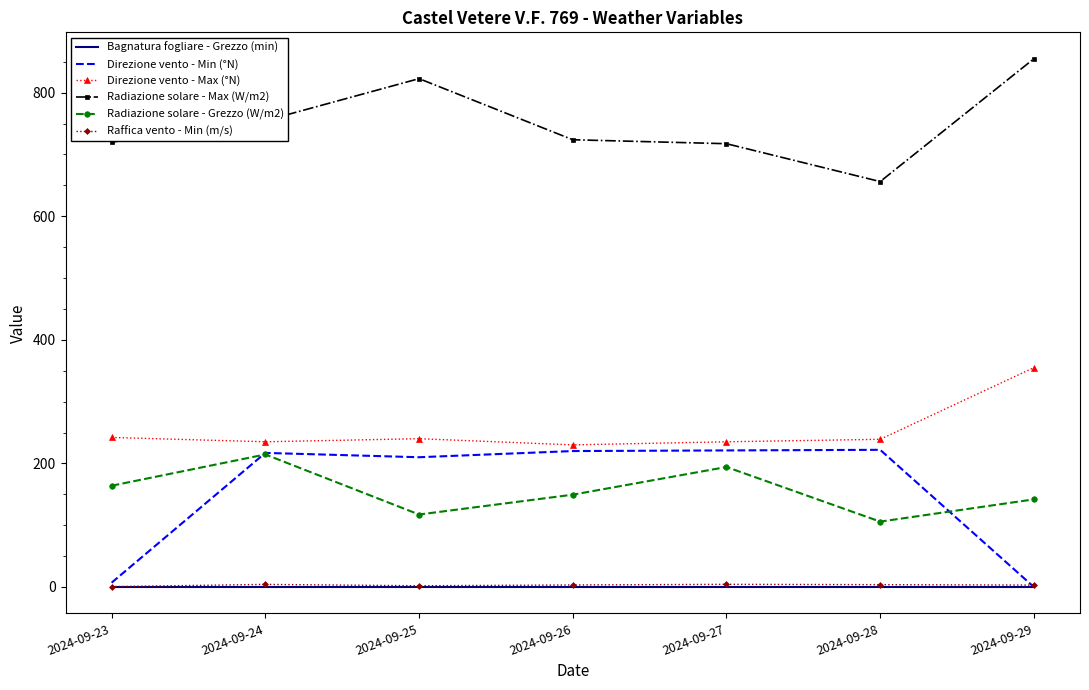

Is the value of Direzione vento - Min (°N) at 2024-09-24 greater than the value of Bagnatura fogliare - Grezzo (min) at 2024-09-25?

Yes